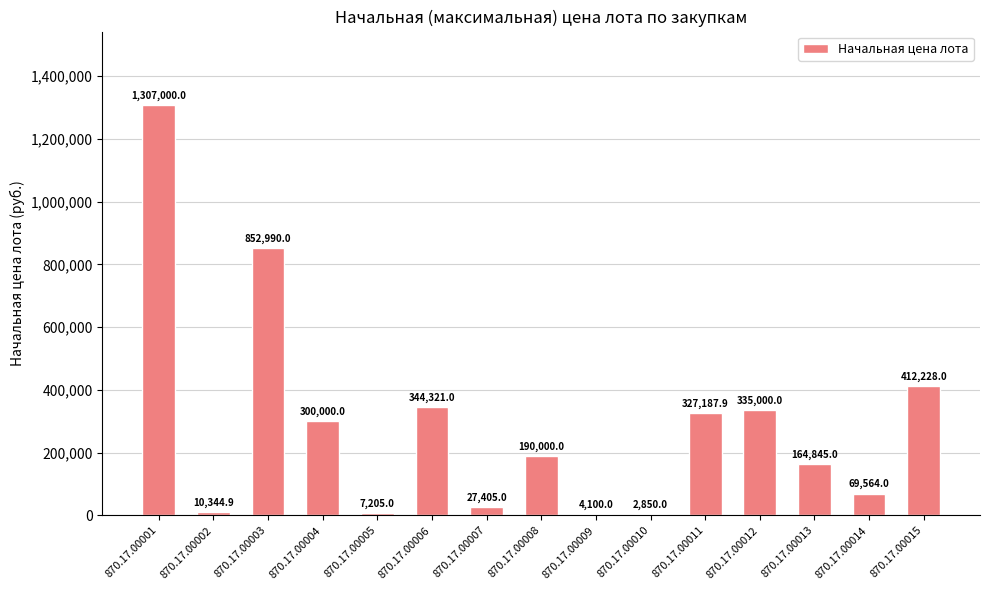

At which label does the data first exceed 190000?

870.17.00001